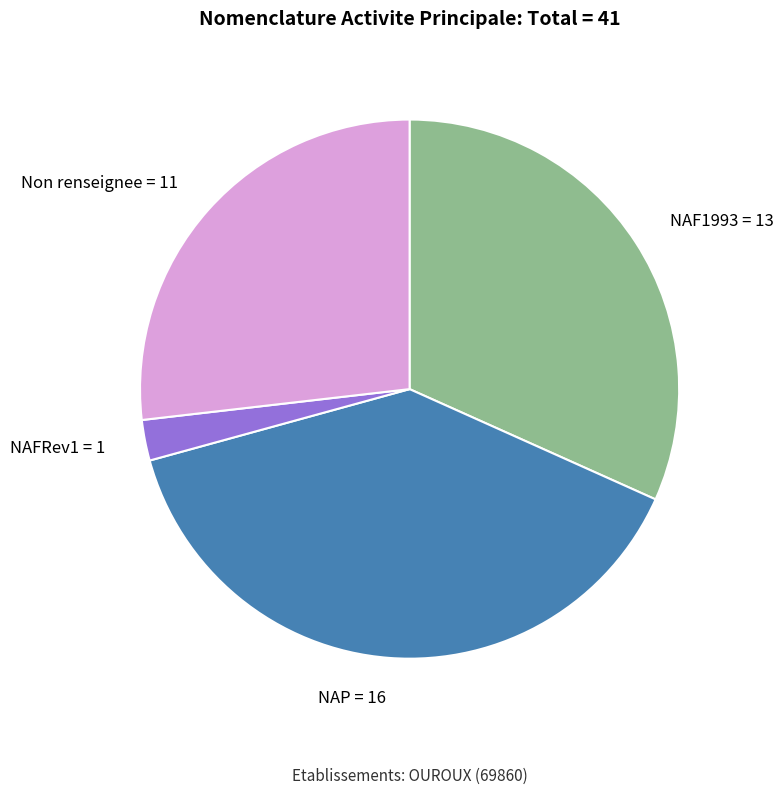

Does any single category account for the majority?

No